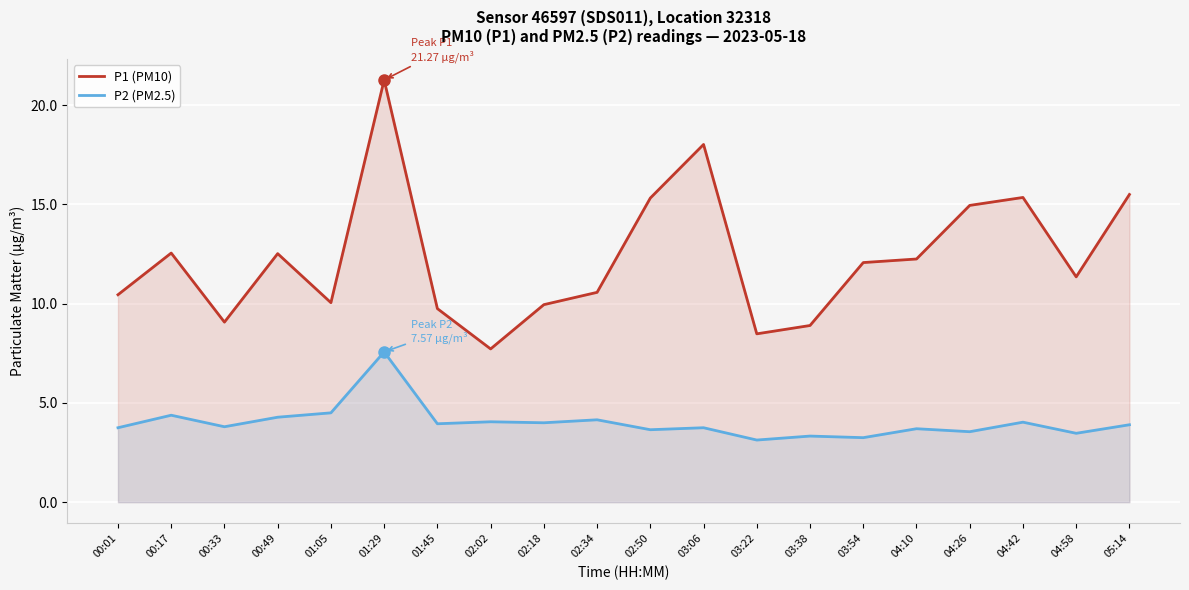

True or false: P1 (PM10) and P2 (PM2.5) intersect in this chart.

False